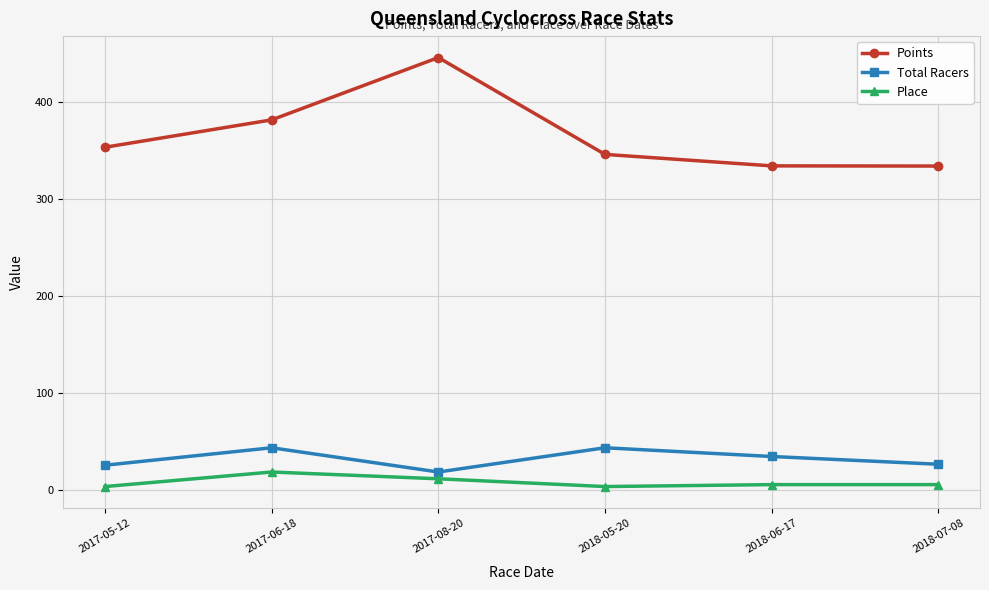

True or false: Place and Total Racers intersect in this chart.

False